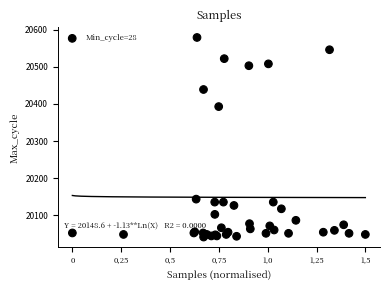

What Y value in the scatter plot is closest to 20310?

20393